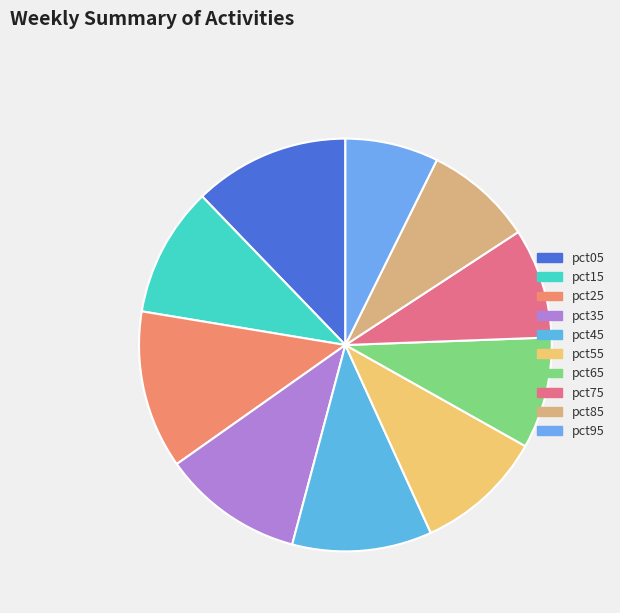

Is it true that pct95 is 1% of the pie?

False